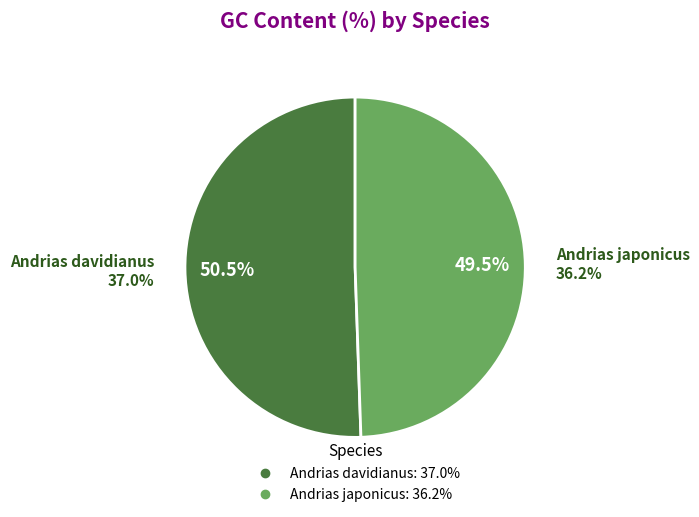

Is it true that Andrias japonicus is 42% of the pie?

False